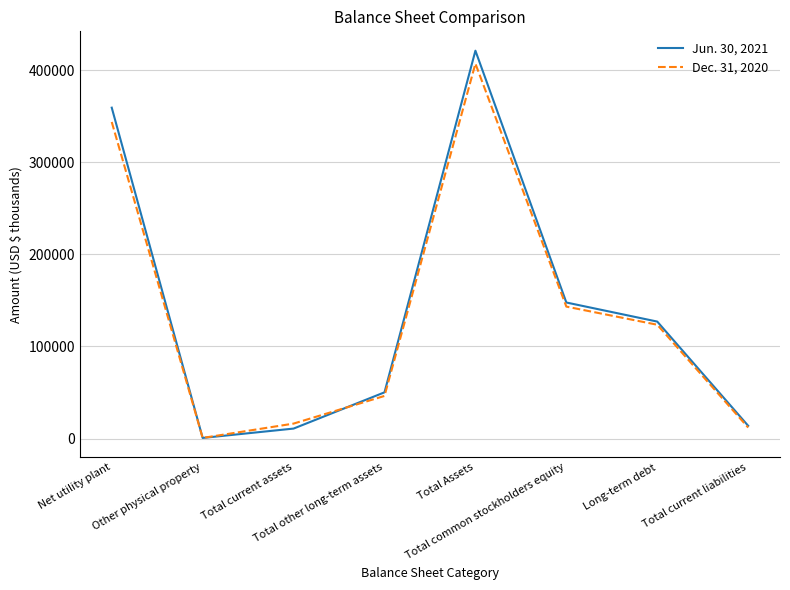

How many interior local valleys does the Jun. 30, 2021 series have?

1